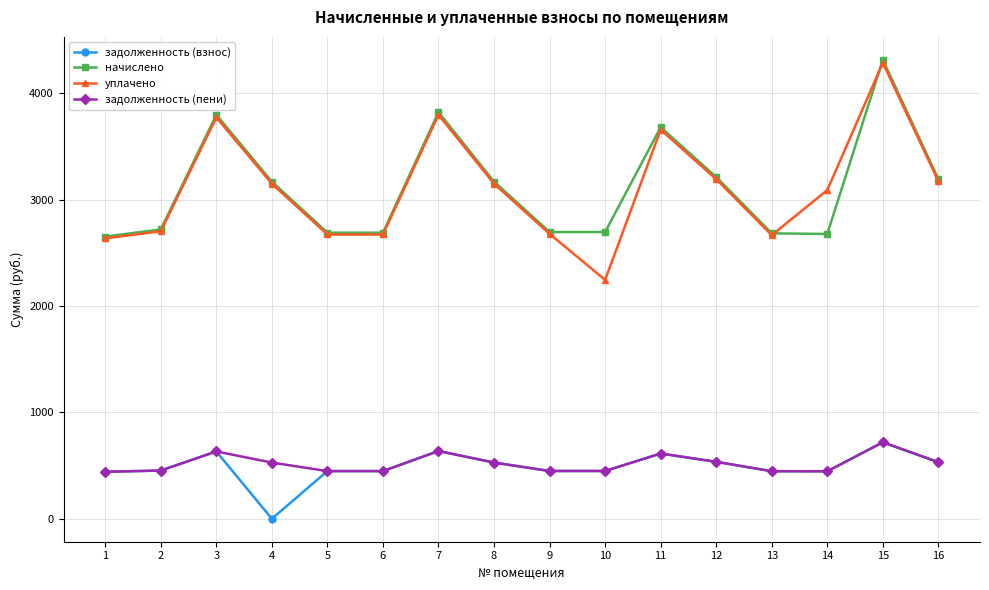

Which series has the largest range (max minus min)?

уплачено